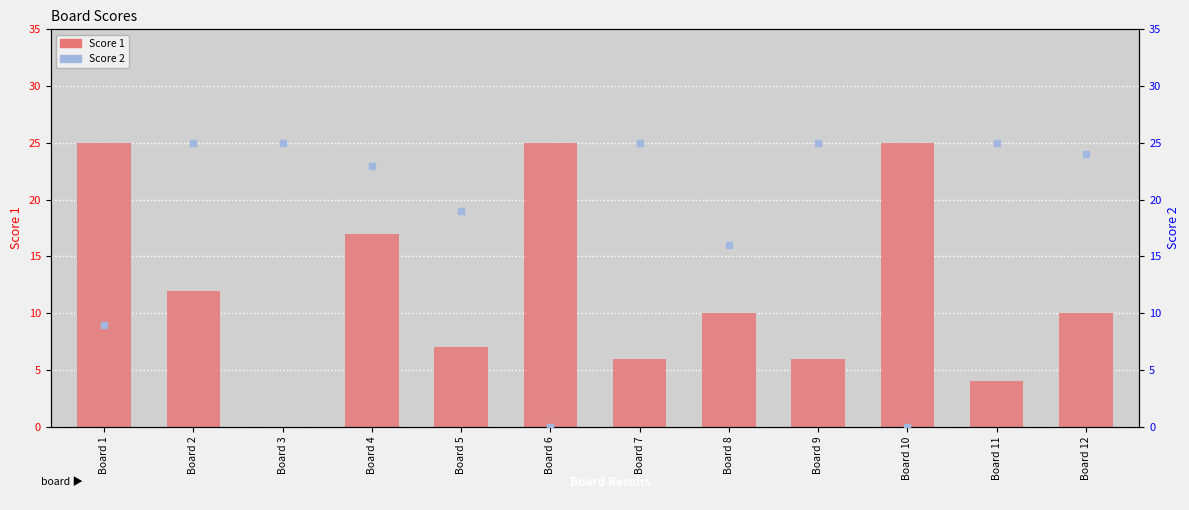

What is the total value across all series at Board 4?

40